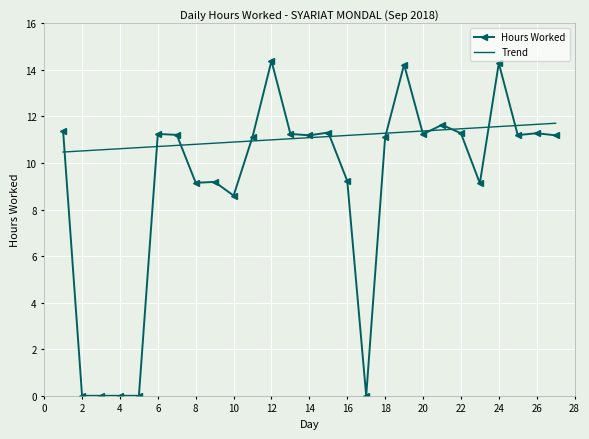

Which series has the largest range (max minus min)?

Hours Worked